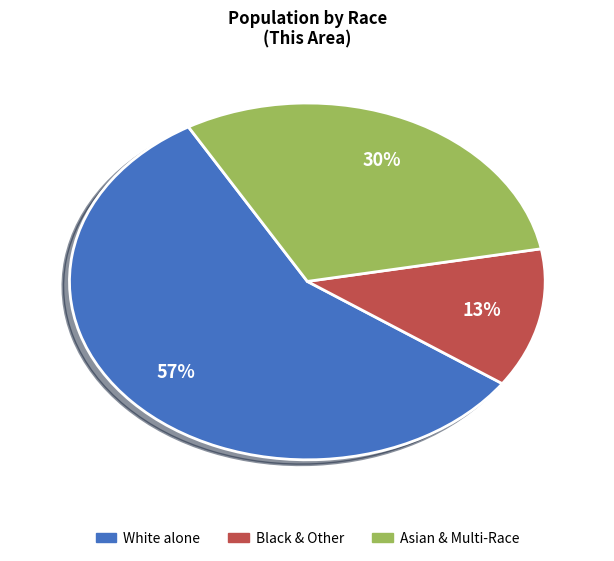

Is there a majority slice in this chart?

Yes